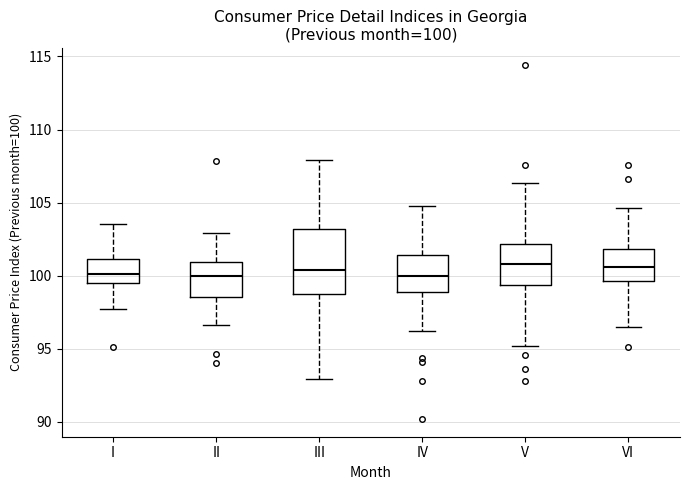

Which box is the tallest, from its lower edge to its upper edge?

III